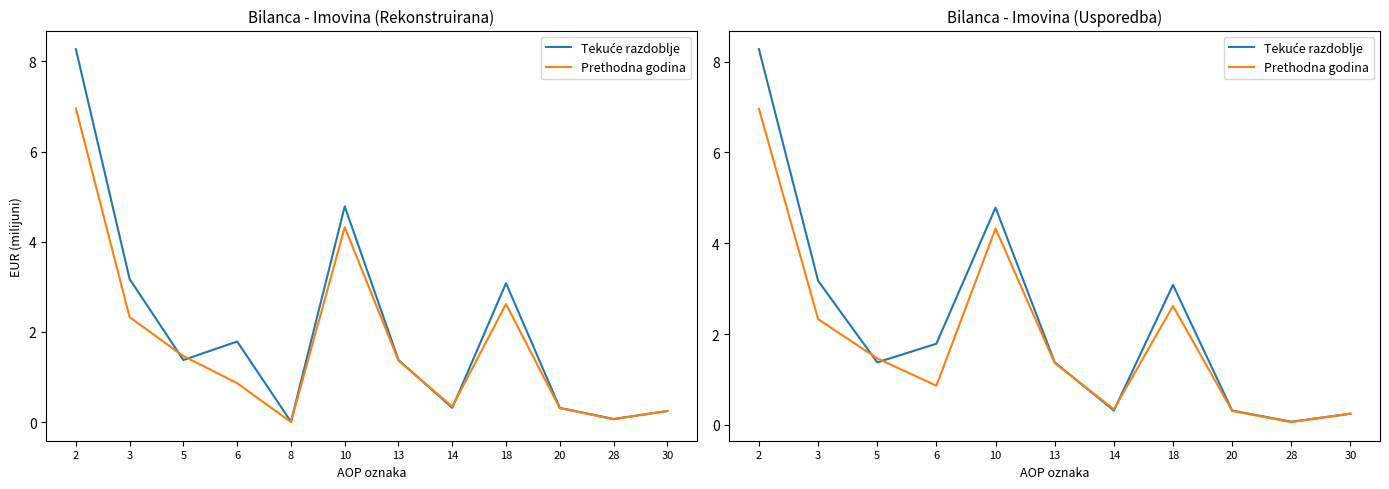

How many lines are shown in the chart?

2